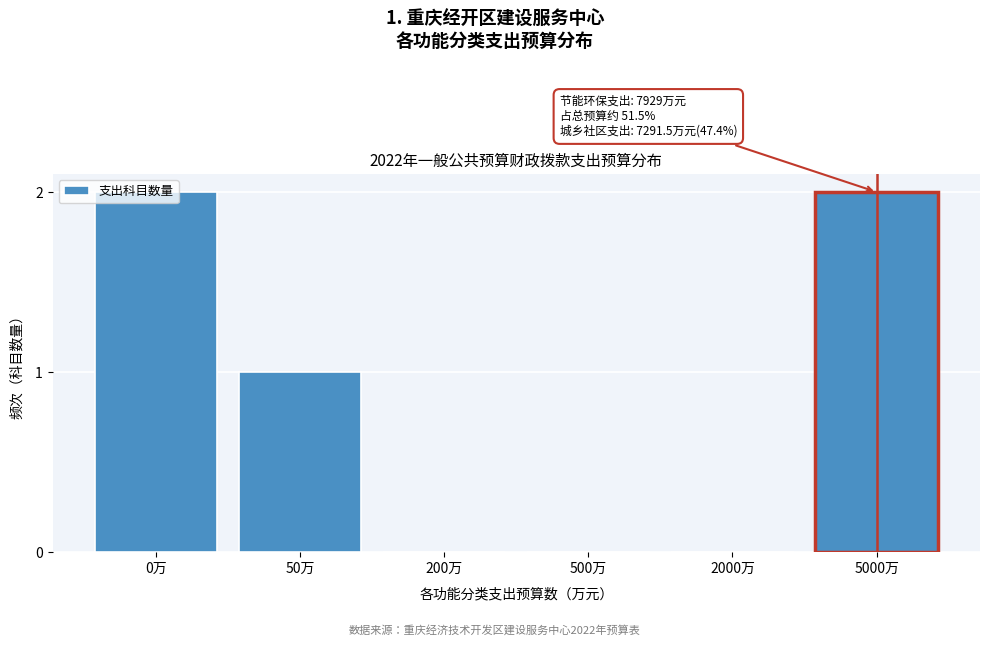

The value at 0万 is 3. True or false?

False